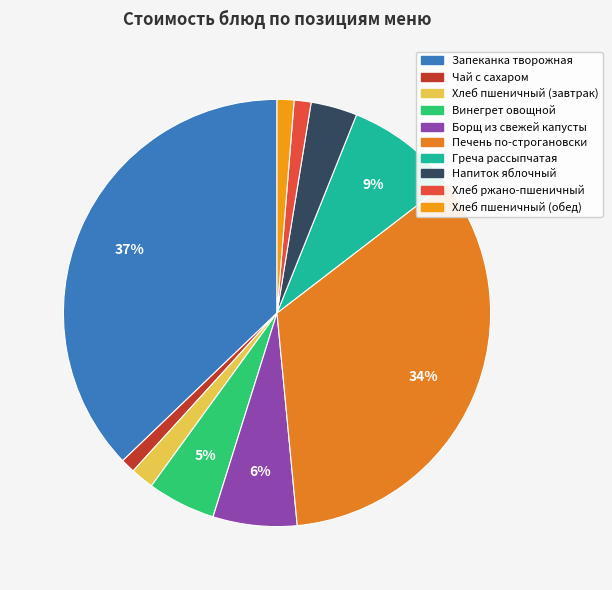

True or false: Печень по-строгановски accounts for 23% of the total.

False